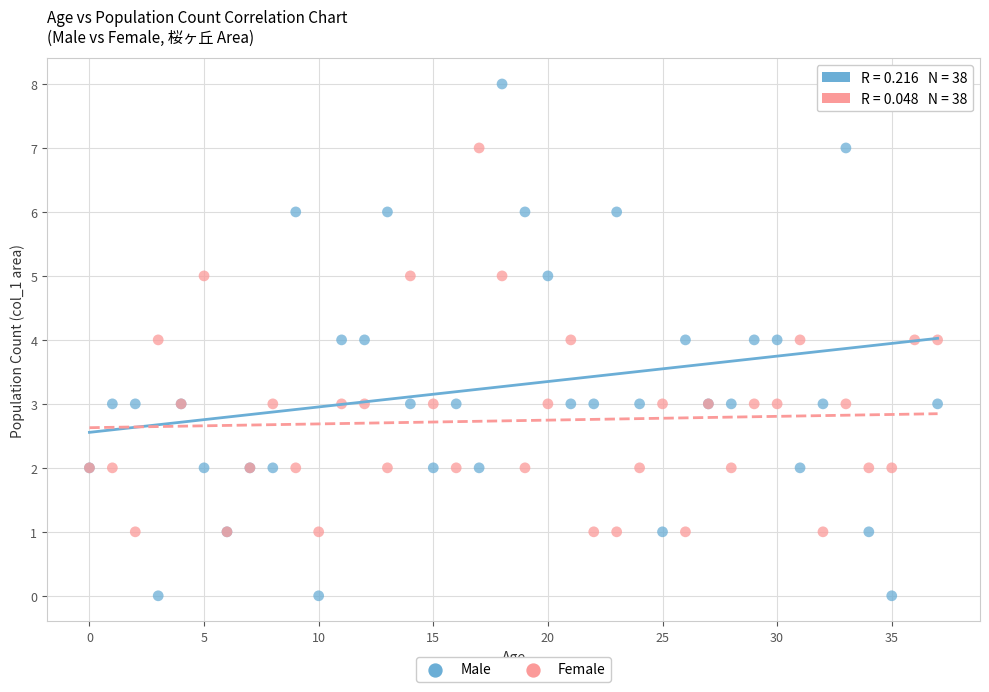

Which series reaches the minimum Y coordinate?

Male